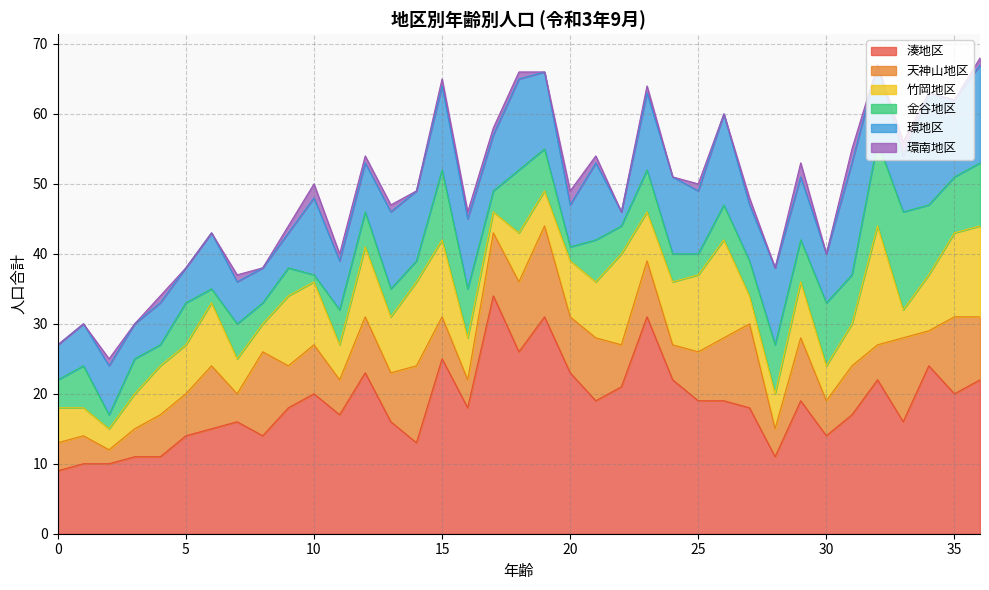

True or false: 湊地区 has a value of 22 at 24.

True